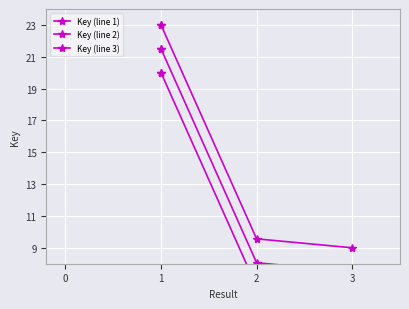

True or false: Key (line 1) has more than 1 points higher than both neighbors.

False